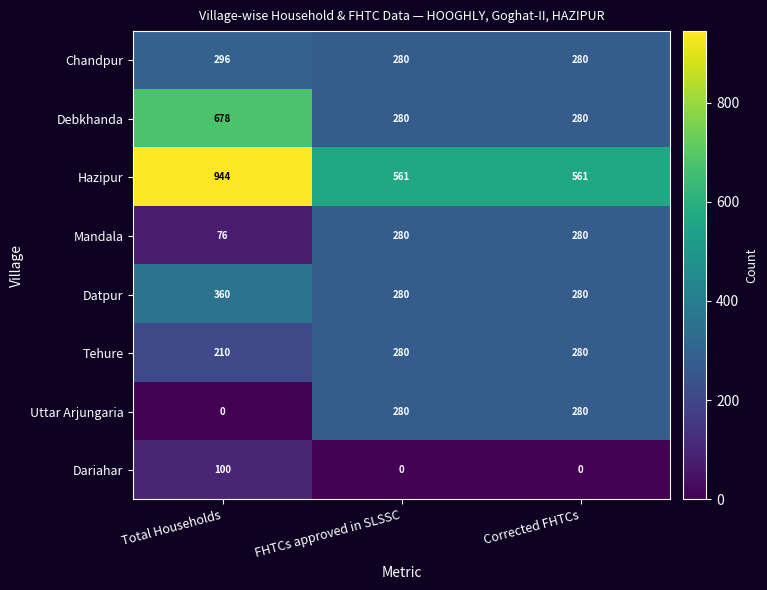

Between Total Households and Corrected FHTCs, which series saw the biggest shift?

Debkhanda